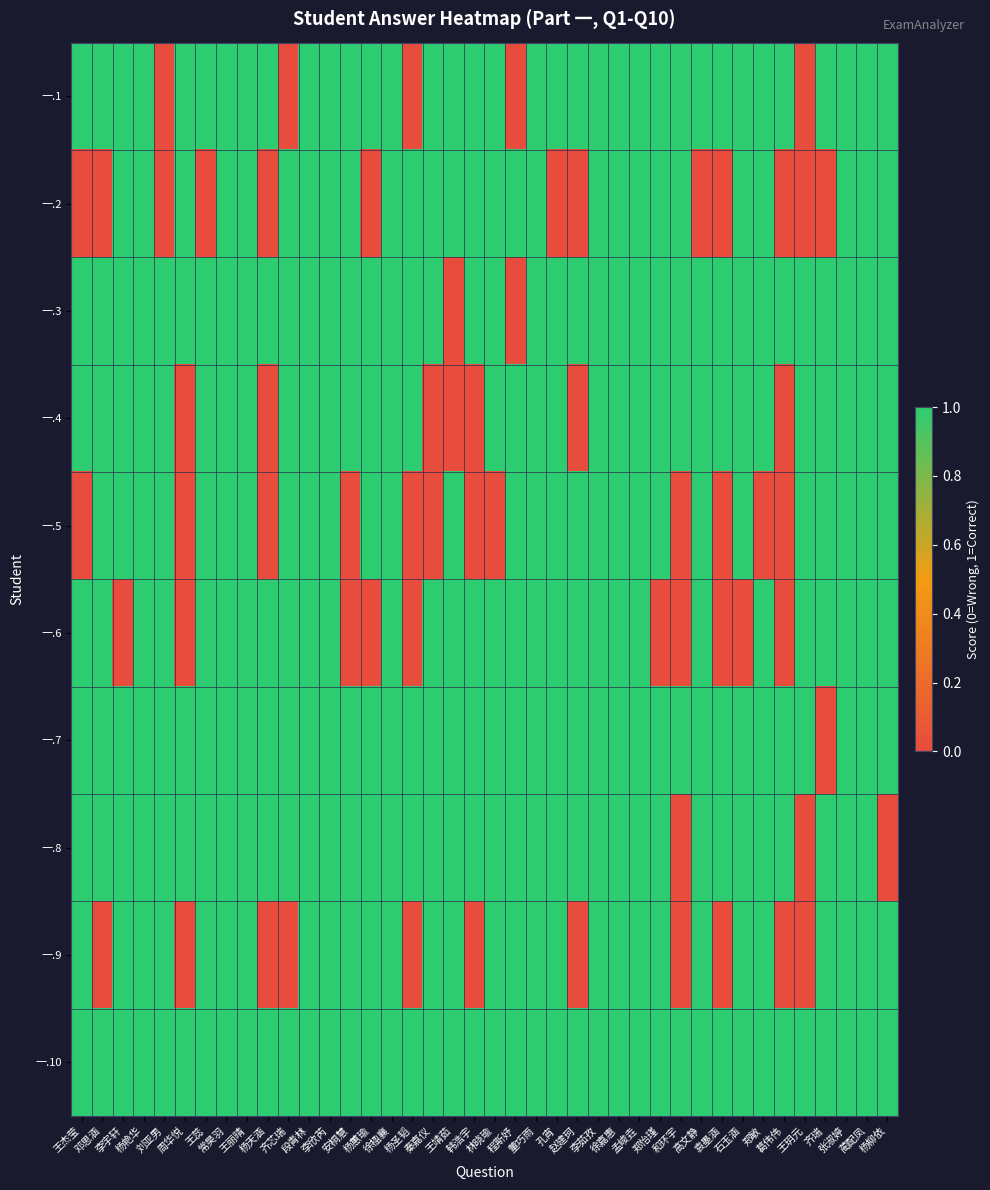

What is the total value across all series at 蔺配凤?

10